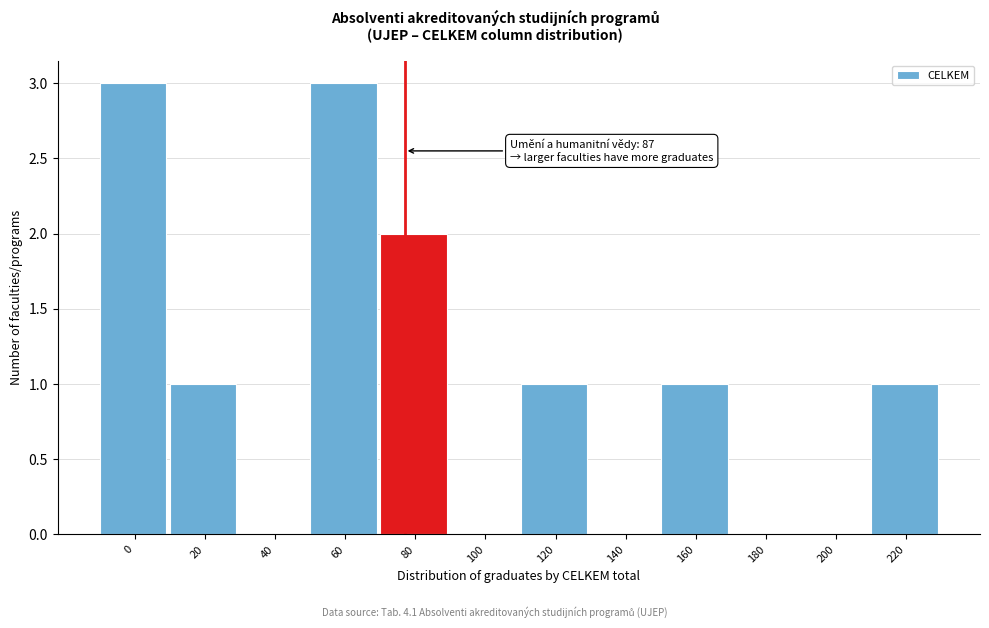

Reading right to left, extract all data points from this chart.

220=1	200=0	180=0	160=1	140=0	120=1	100=0	80=2	60=3	40=0	20=1	0=3